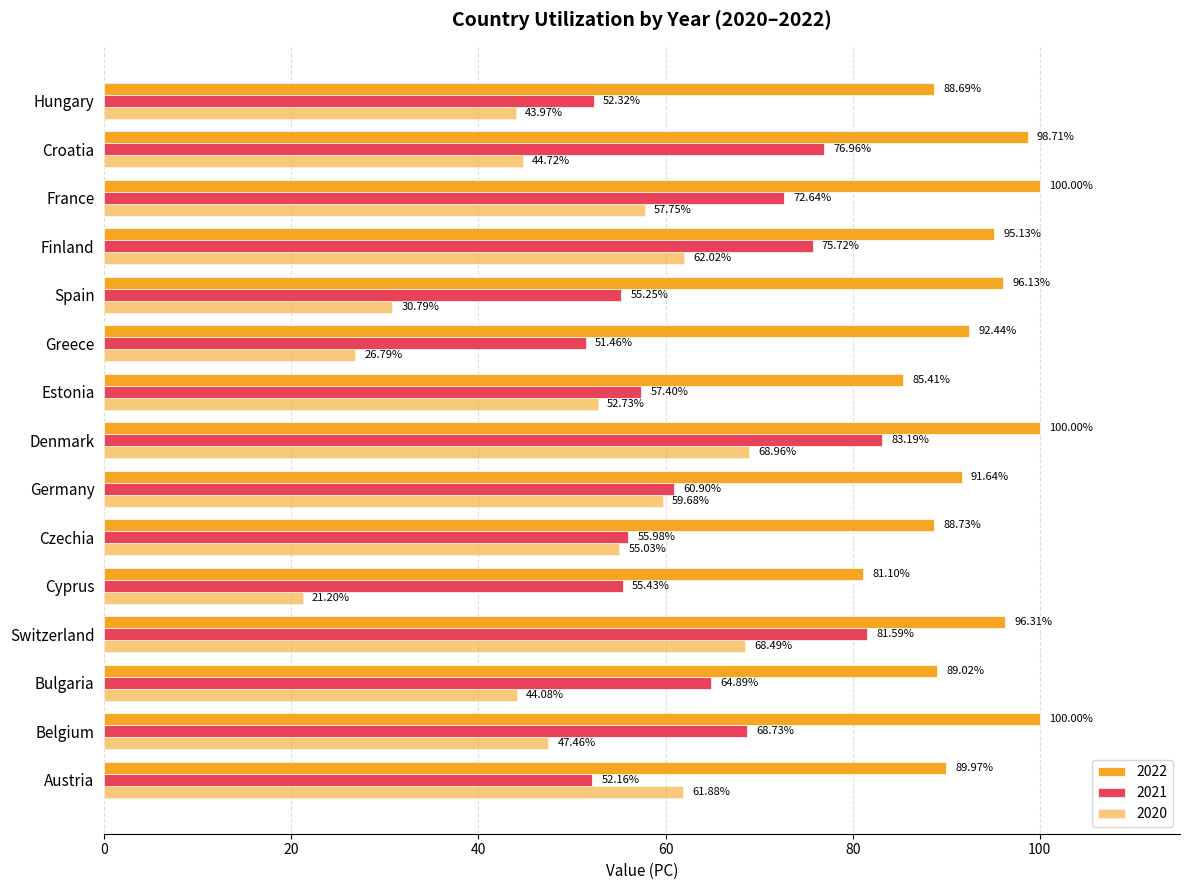

The 2020 series shows 44.7 at Croatia. True or false?

True